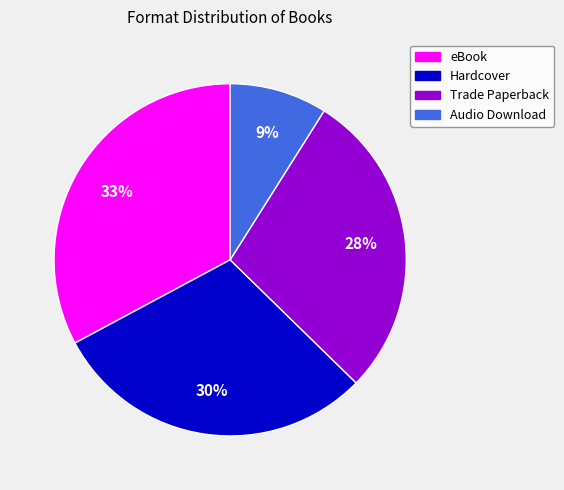

To the nearest percent, what portion does Trade Paperback represent?

28%